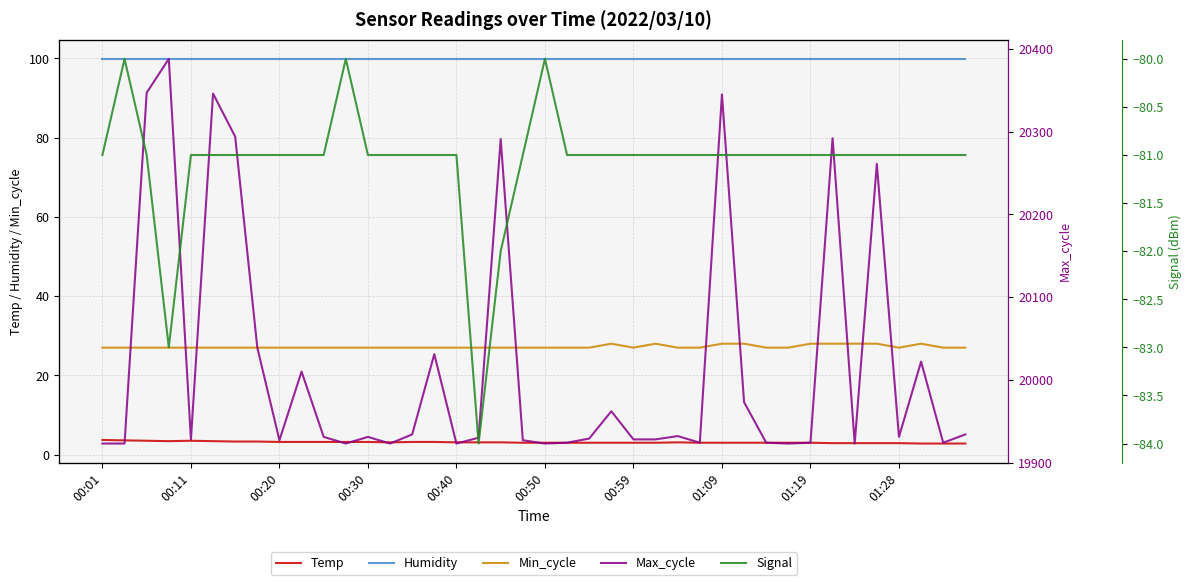

Count the number of categories in the chart.

40